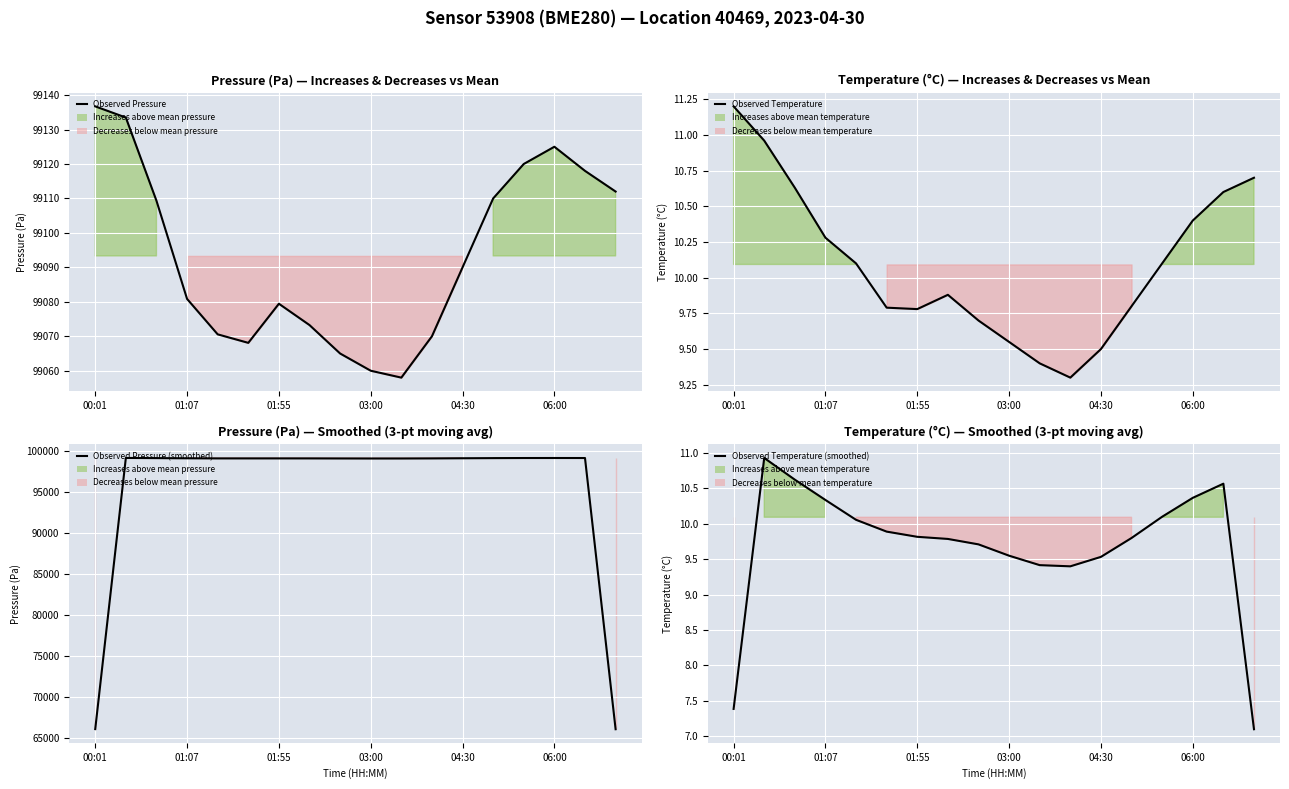

What is the value of the Observed Pressure point at the 7th from the left?

99079.4